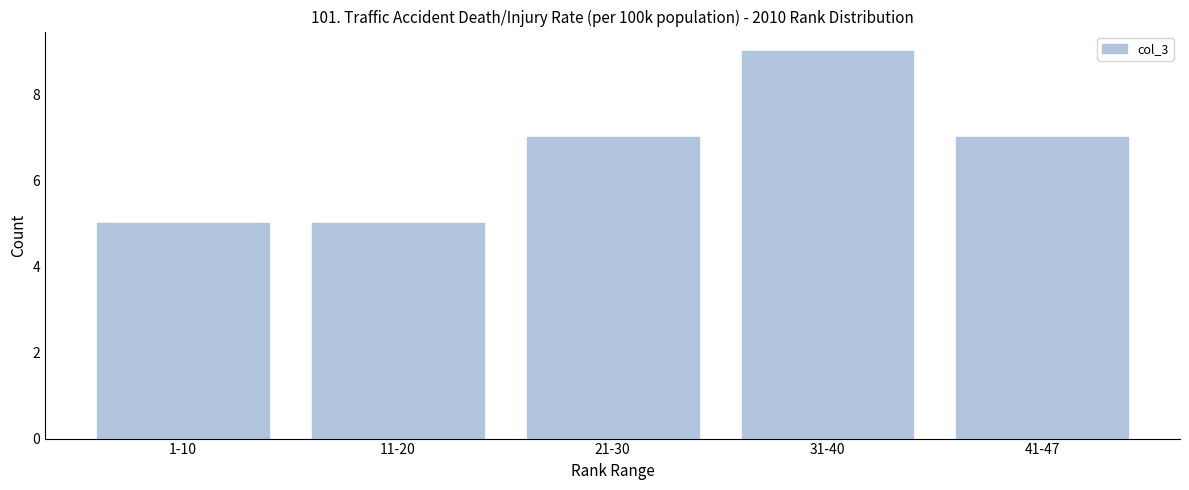

Reading left to right, extract all data points from this chart.

1-10=5	11-20=5	21-30=7	31-40=9	41-47=7